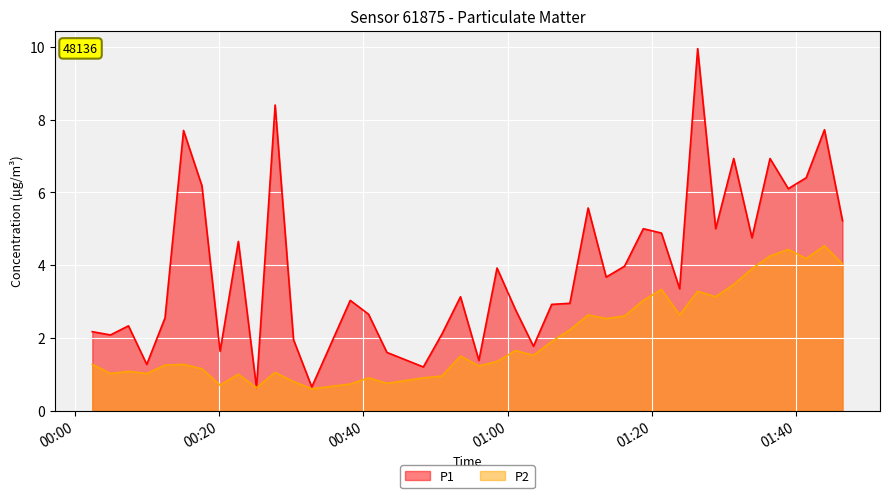

What is the lowest value of the P1 series?

0.6